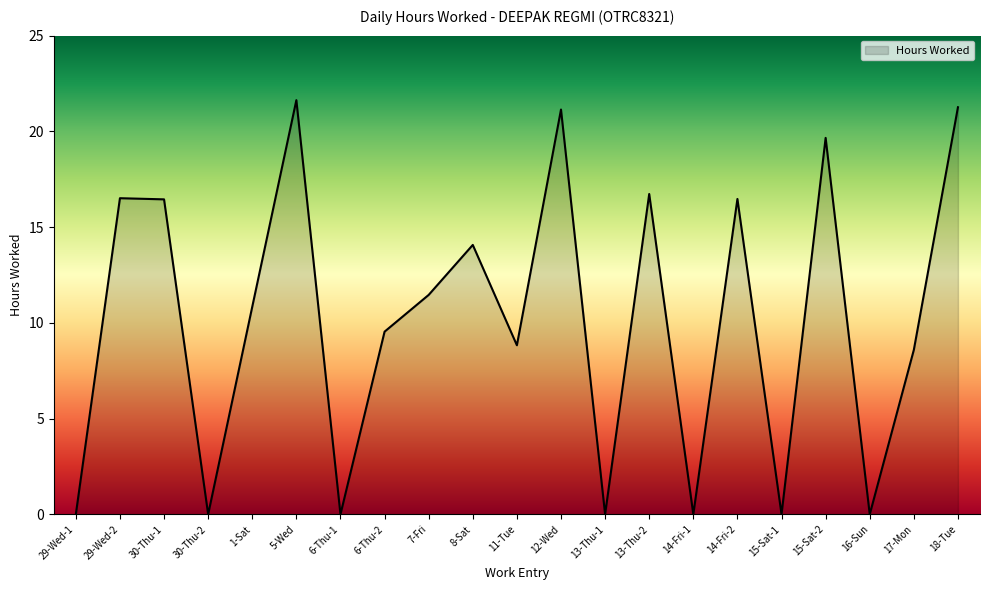

What is the change in value from 6-Thu-2 to 15-Sat-2?

+10.1